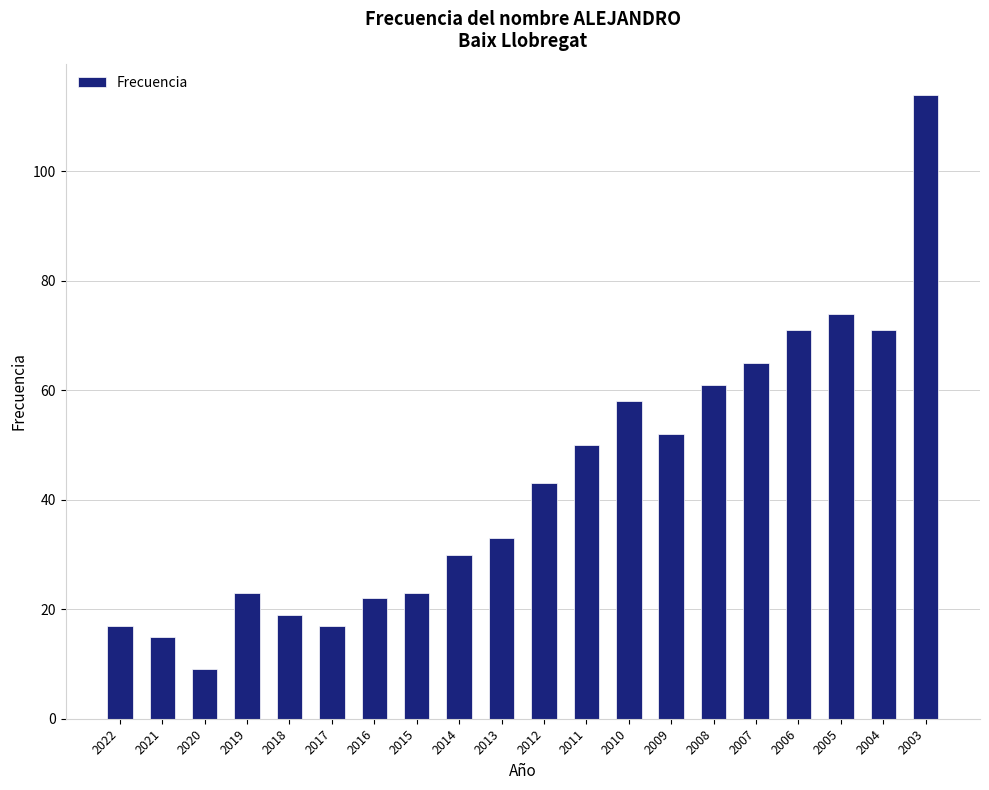

What is the greatest value displayed?

114